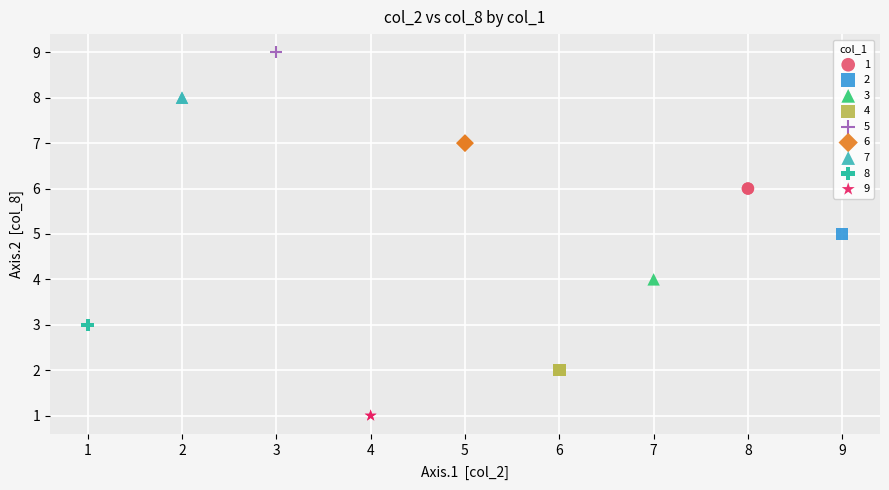

Which series reaches the minimum Y coordinate?

9